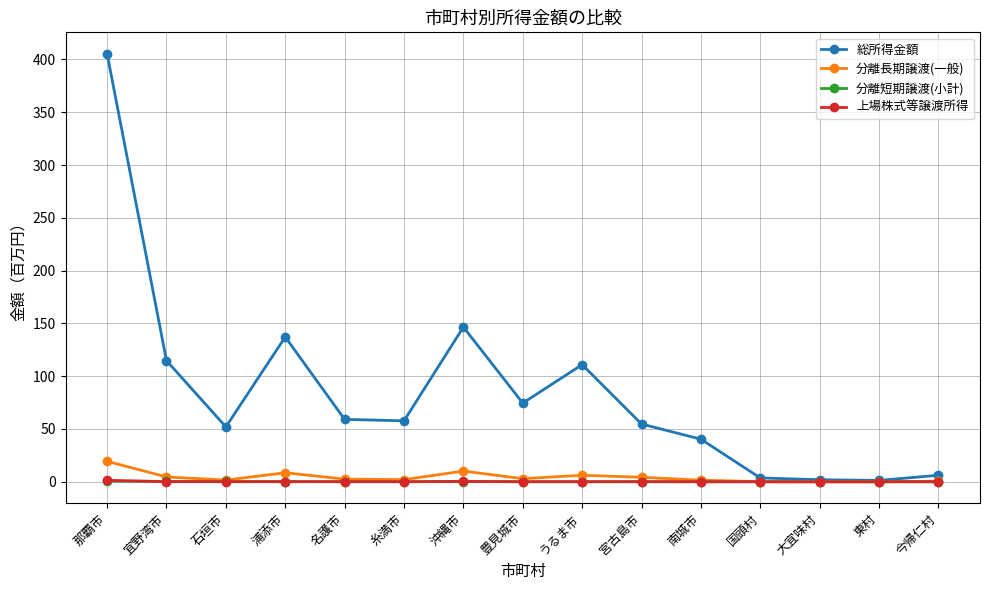

What is the label of the 14th point from the left?

東村